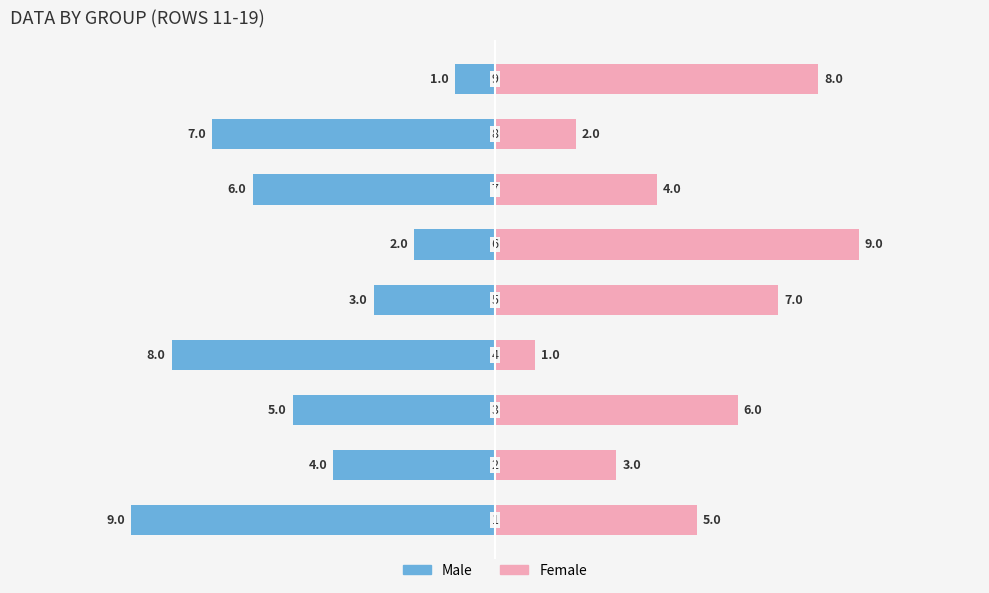

The Male series shows -3 at 3. True or false?

False